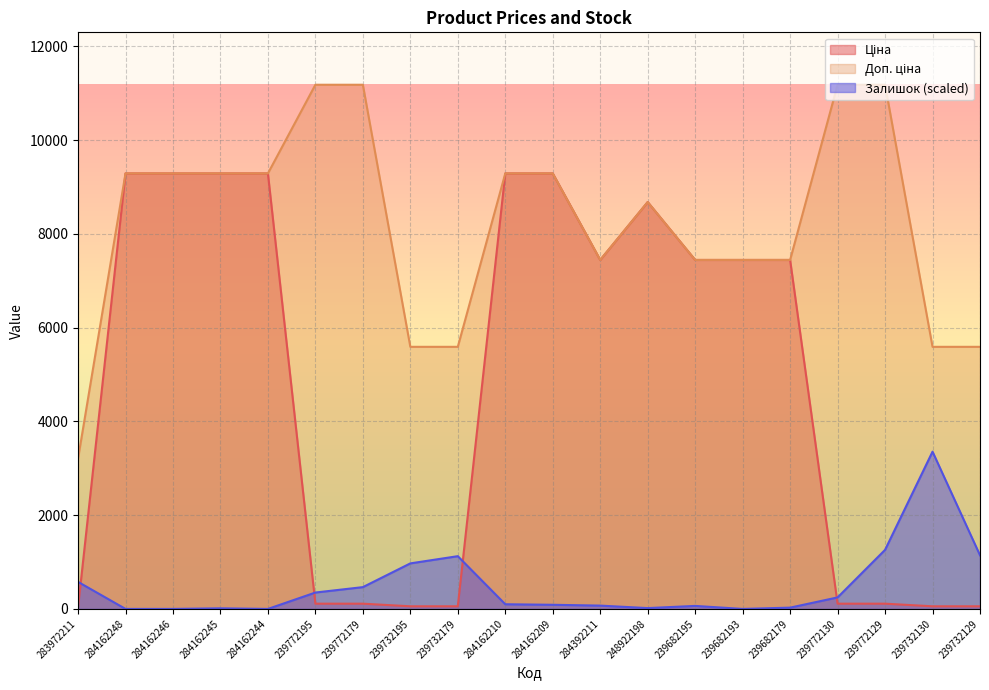

Between 239732195 and 239682195, which series saw the biggest shift?

Ціна